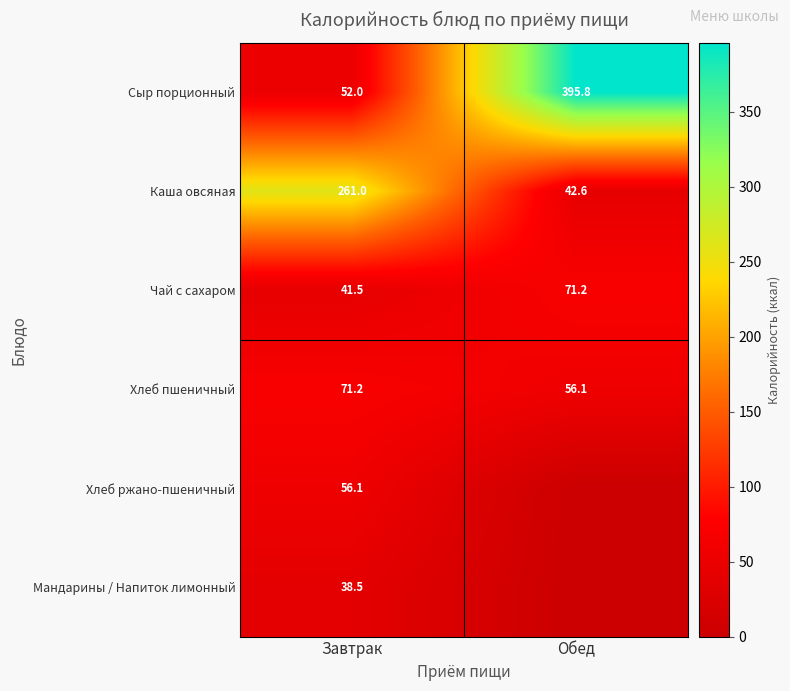

The Хлеб пшеничный series shows 56.1 at Обед. True or false?

True